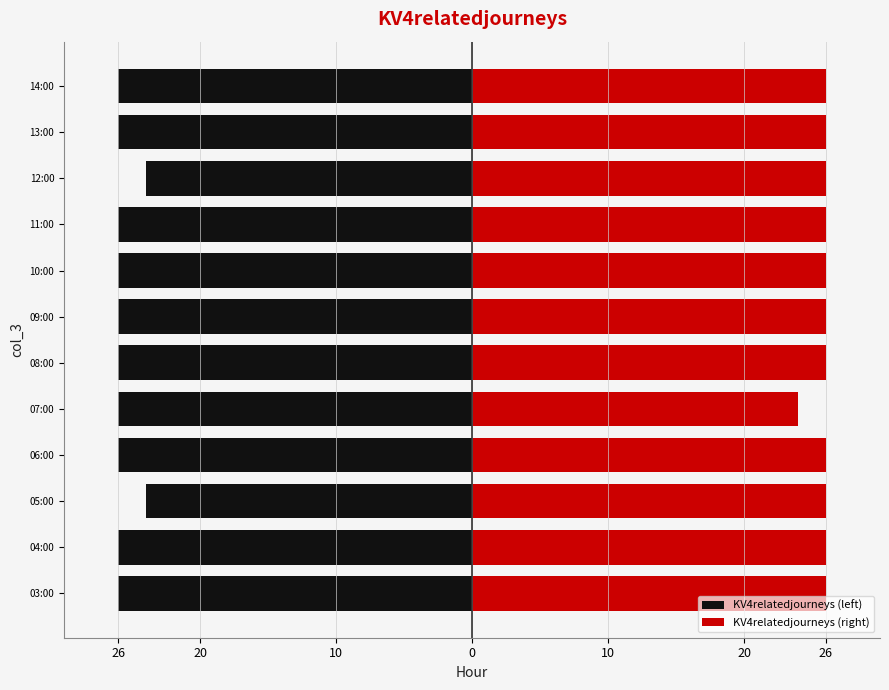

The KV4relatedjourneys (left) series shows -12 at 08:00. True or false?

False